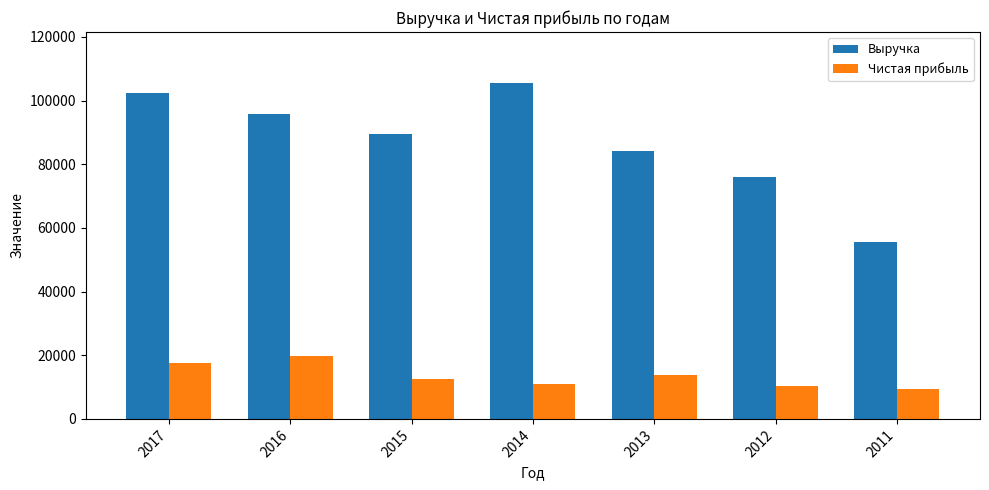

How many data points in Выручка are less than 89650?

3